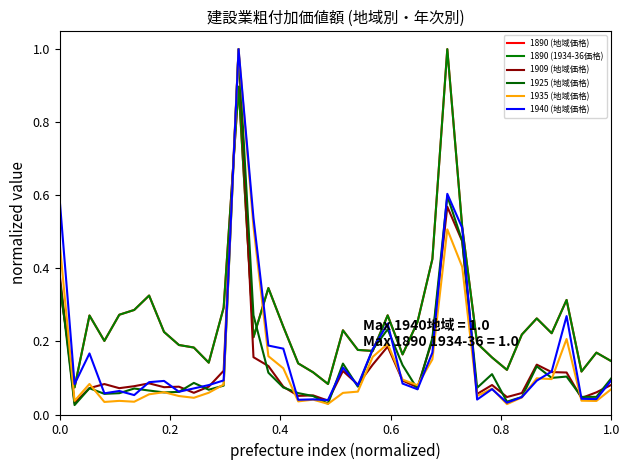

What is the maximum value for 1890 (地域価格)?

1.0